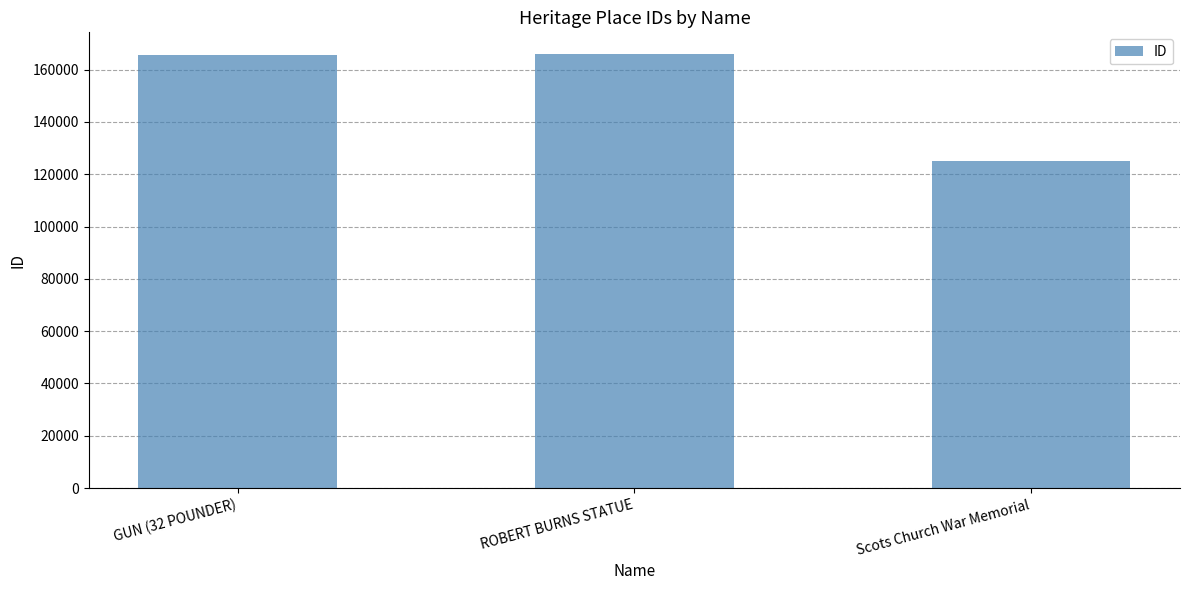

What is the greatest value displayed?

165957